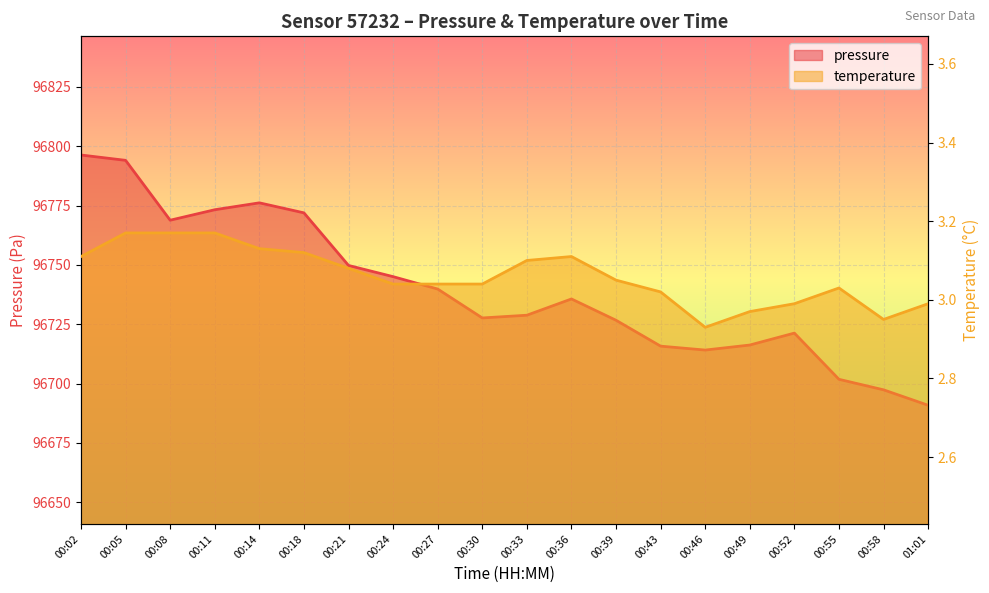

What is the spread (max minus min) of values at 00:52?

96718.3